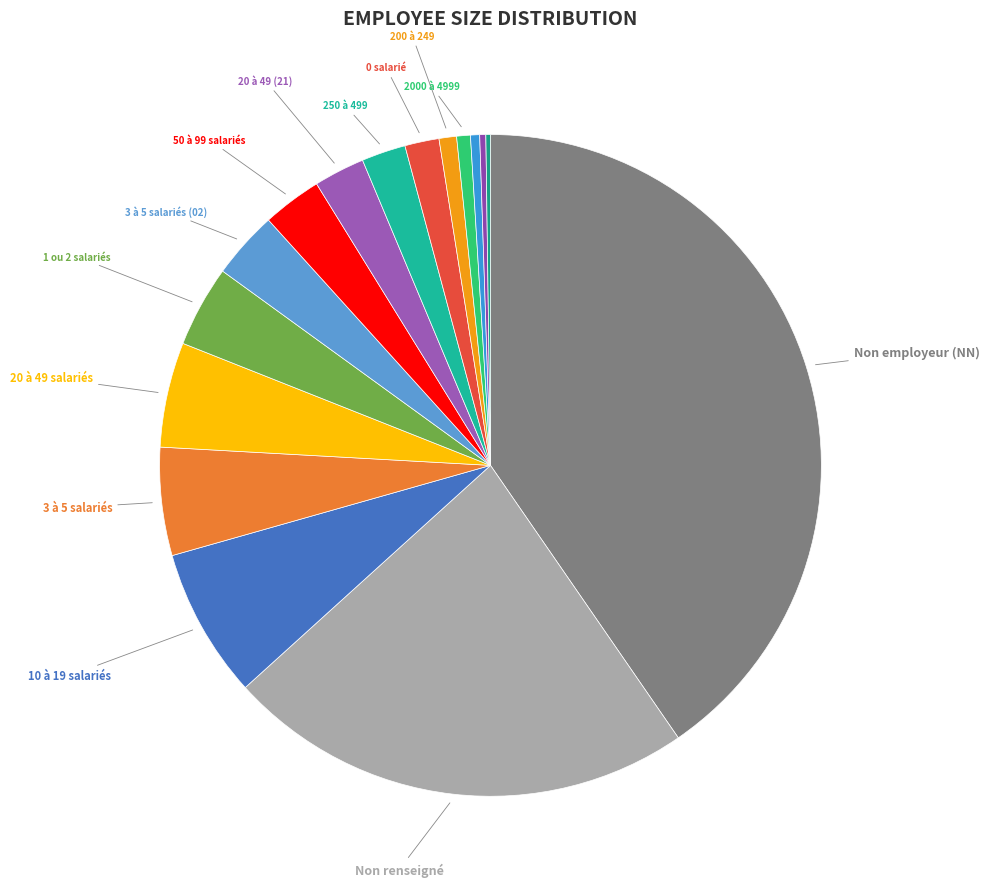

What is the largest slice in the pie chart?

NN